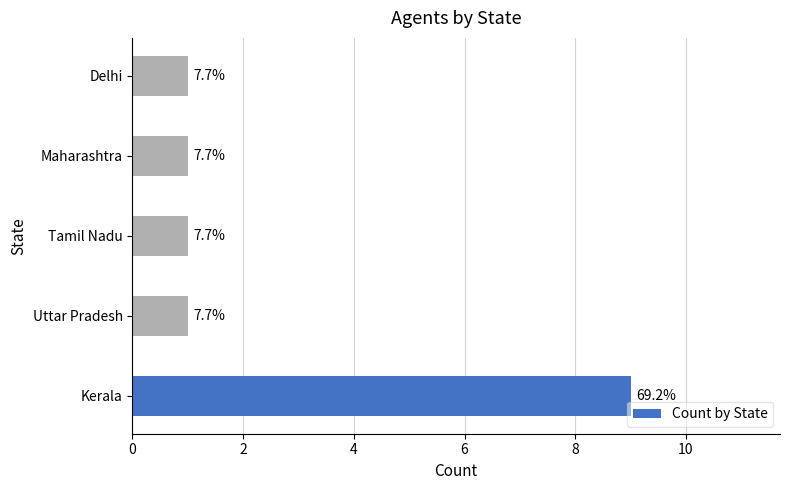

How many bars are there in total?

5